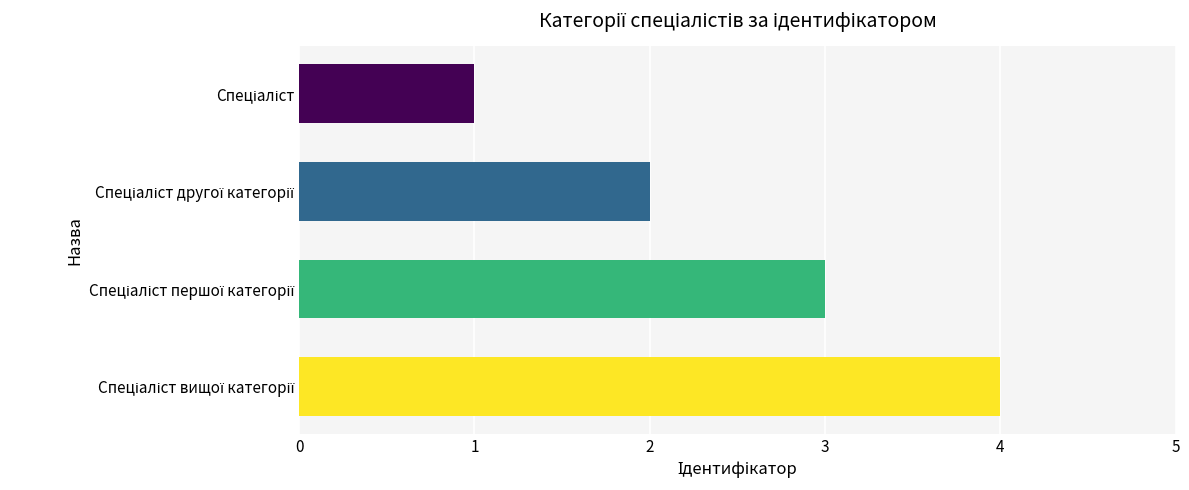

Are the bars grouped side by side (vs. stacked)?

No